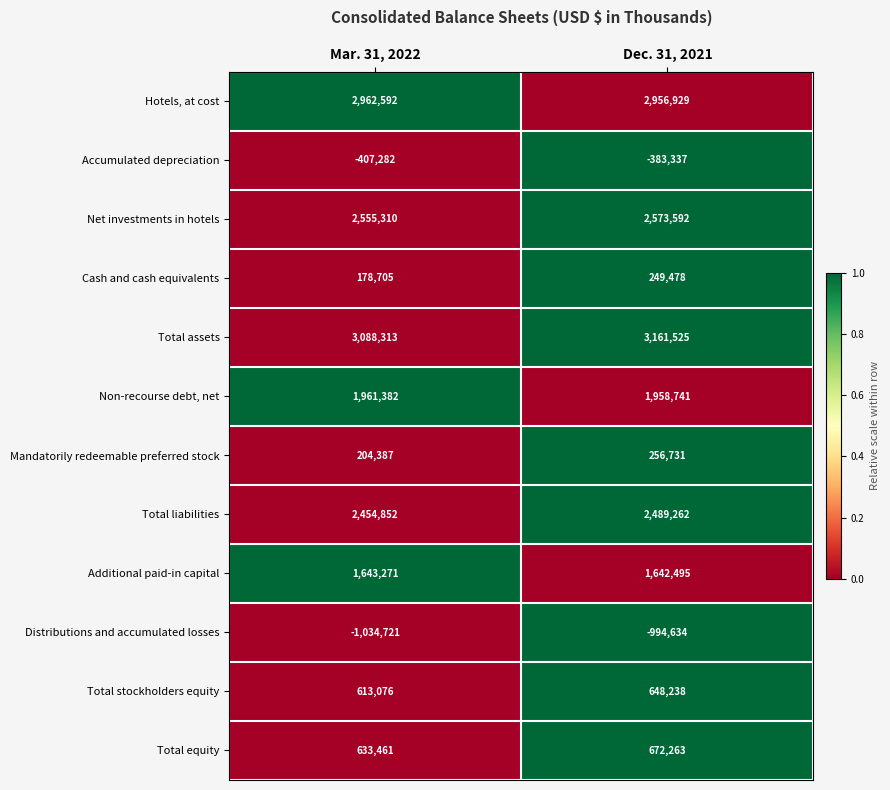

What is the total value across all series at Dec. 31, 2021?

15231283